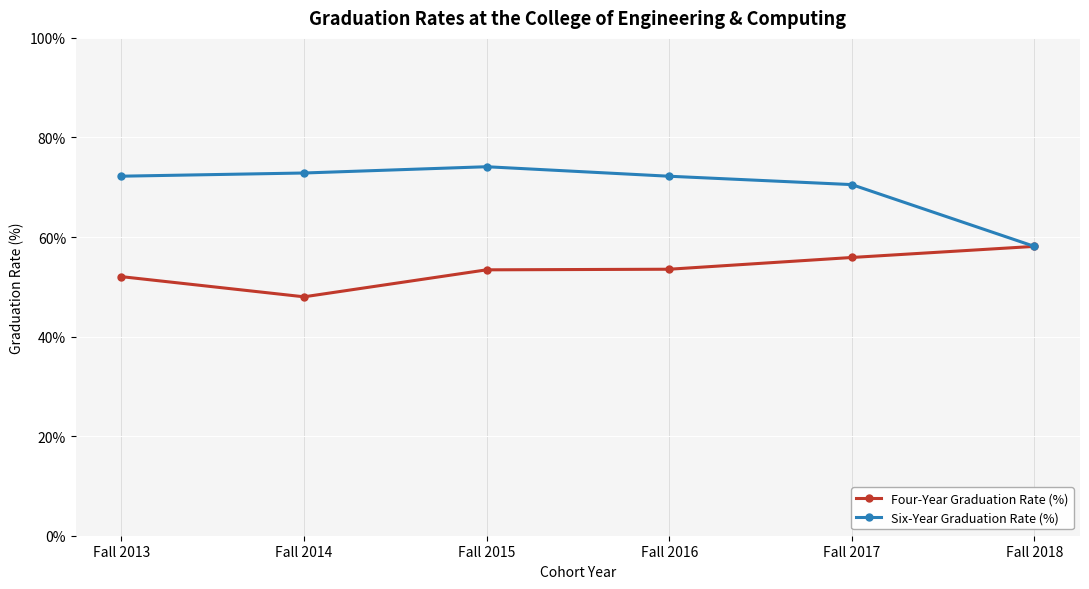

How many series are shown in this chart?

2